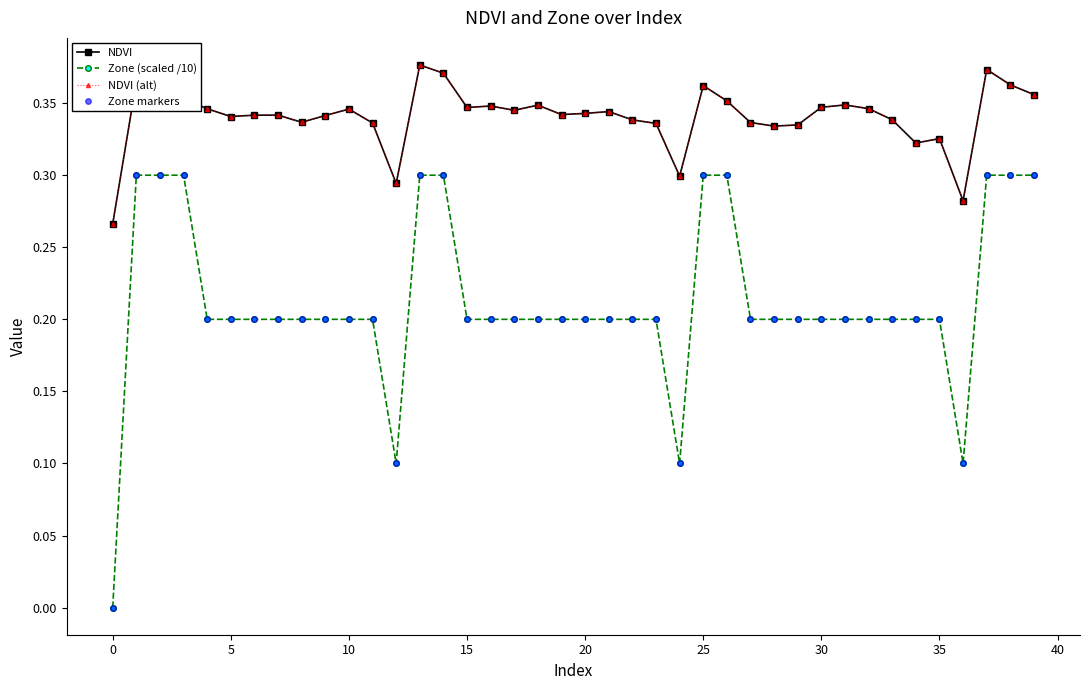

Is this an area chart (filled region under the line)?

No